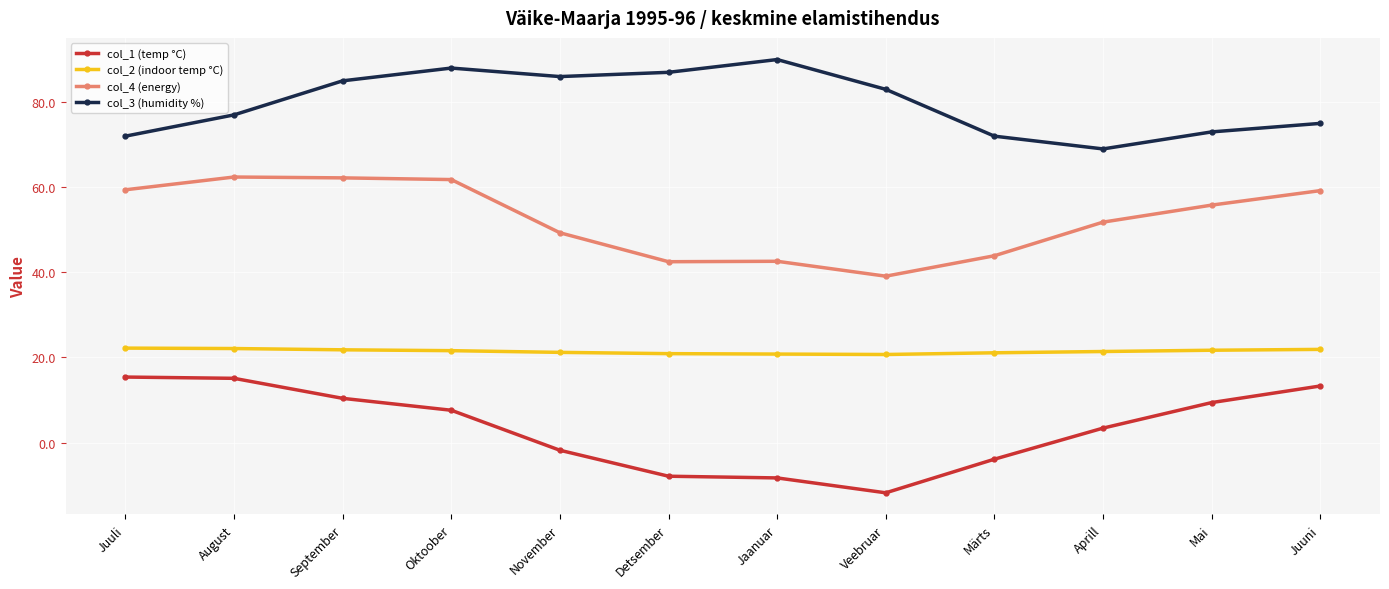

What is the maximum value for col_1 (temp °C)?

15.4